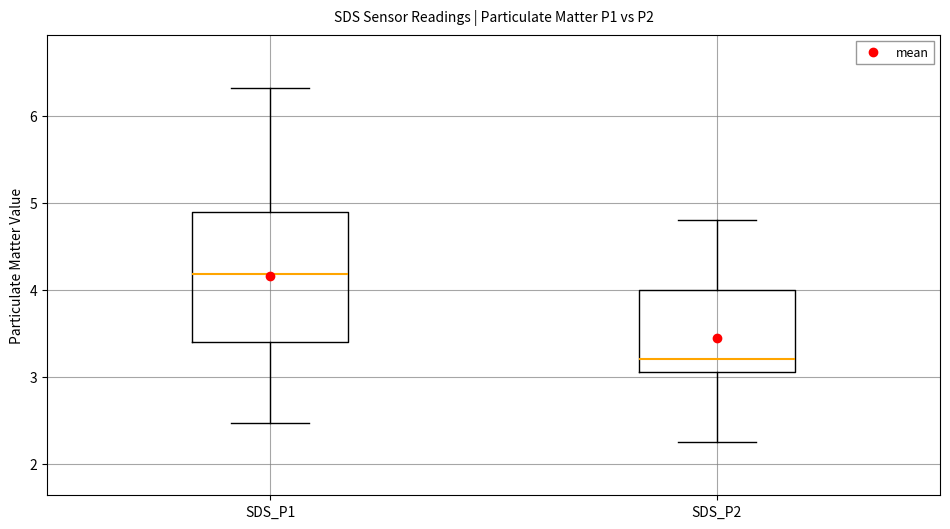

Which box is the tallest, from its lower edge to its upper edge?

SDS_P1